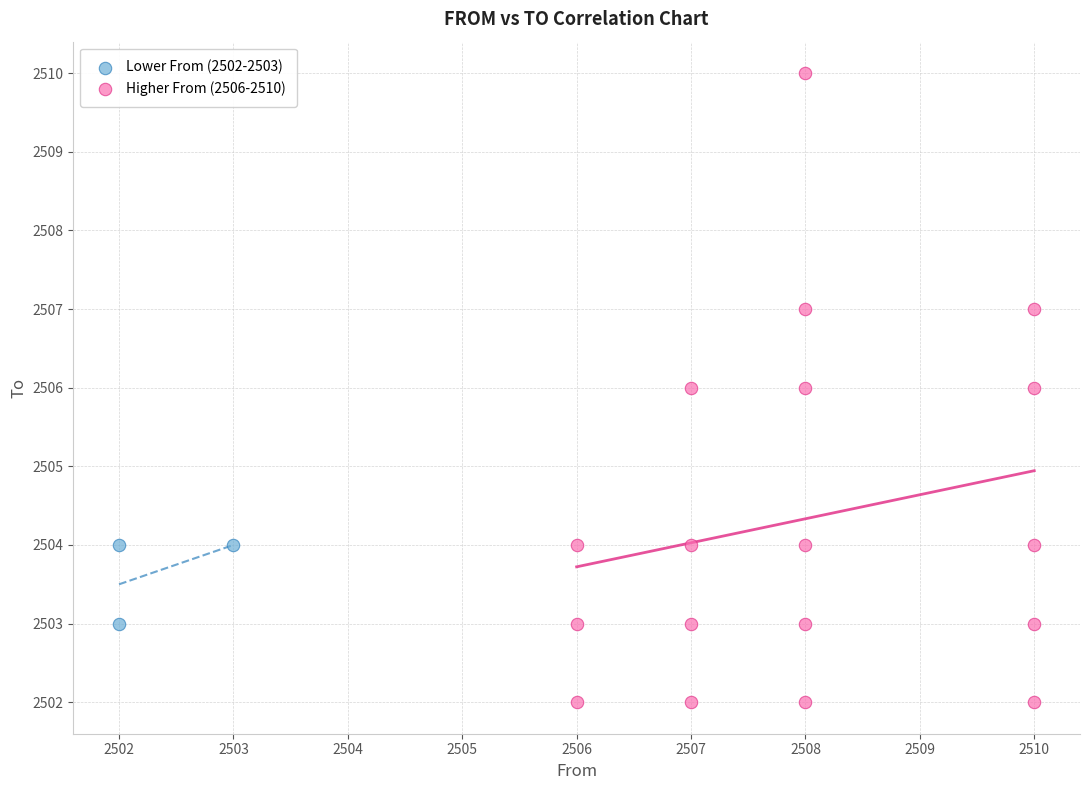

Which series contains the lowest Y value?

Higher From (2506-2510)